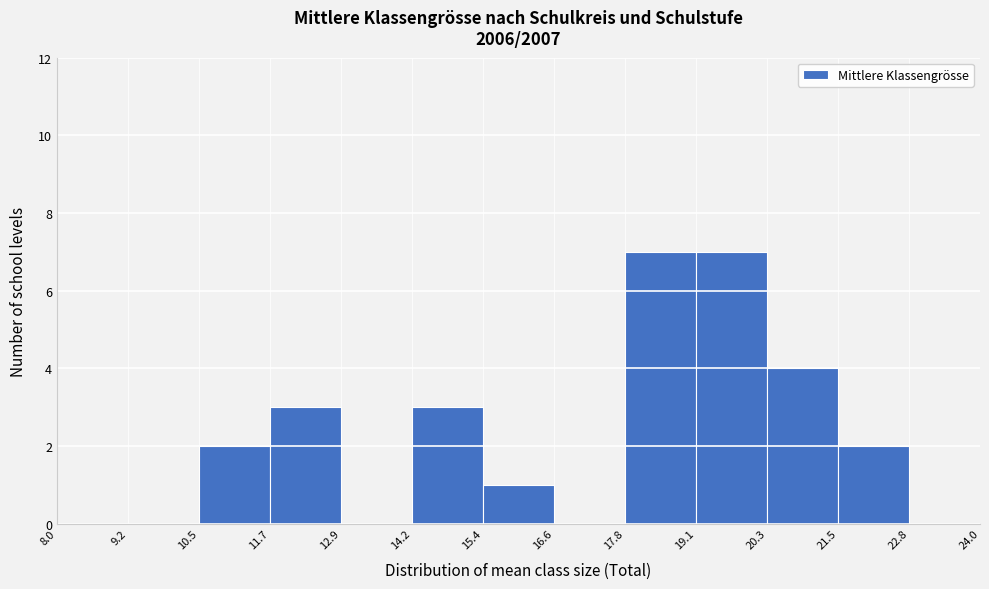

Reading left to right, list every bar in this chart as the range it spans on the x-axis followed by its height. The values are not printed on the chart, so give them approximately, as read against the axis.

8.0 to 9.2: 0
9.2 to 10.5: 0
10.5 to 11.7: 2
11.7 to 12.9: 3
12.9 to 14.2: 0
14.2 to 15.4: 3
15.4 to 16.6: 1
16.6 to 17.8: 0
17.8 to 19.1: 7
19.1 to 20.3: 7
20.3 to 21.5: 4
21.5 to 22.8: 2
22.8 to 24.0: 0